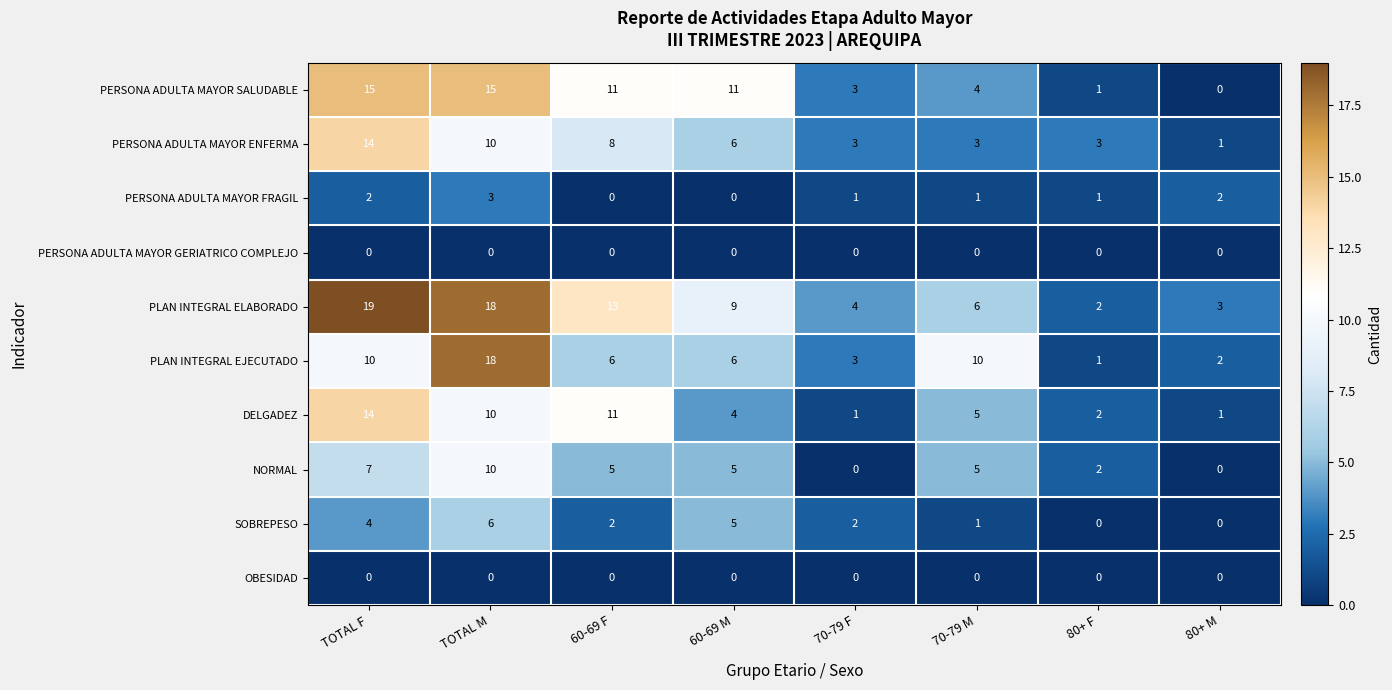

At which category is the sum across all series the highest?

TOTAL M